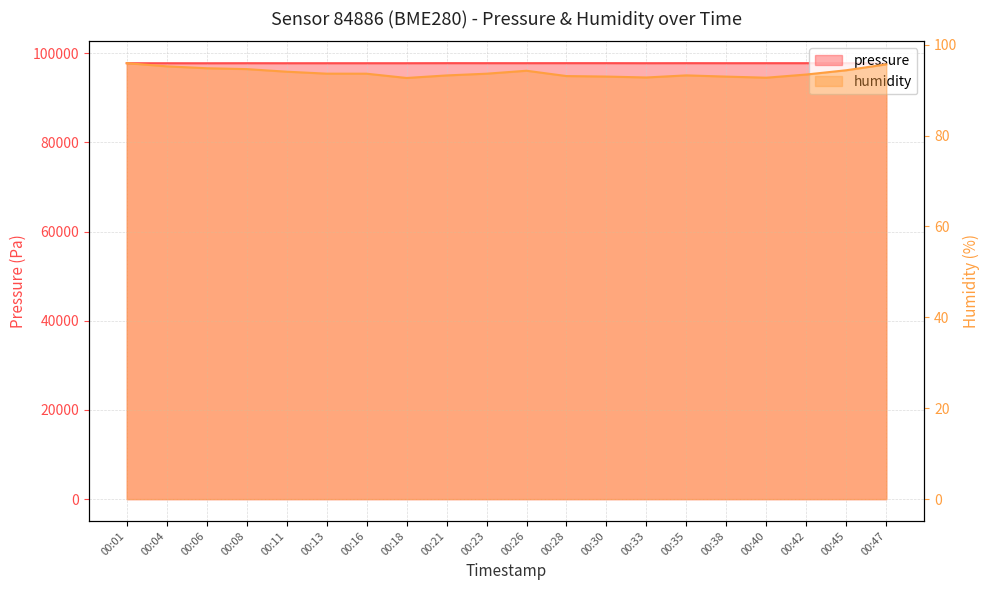

What is the difference between the highest and lowest values at 00:06?

97675.5